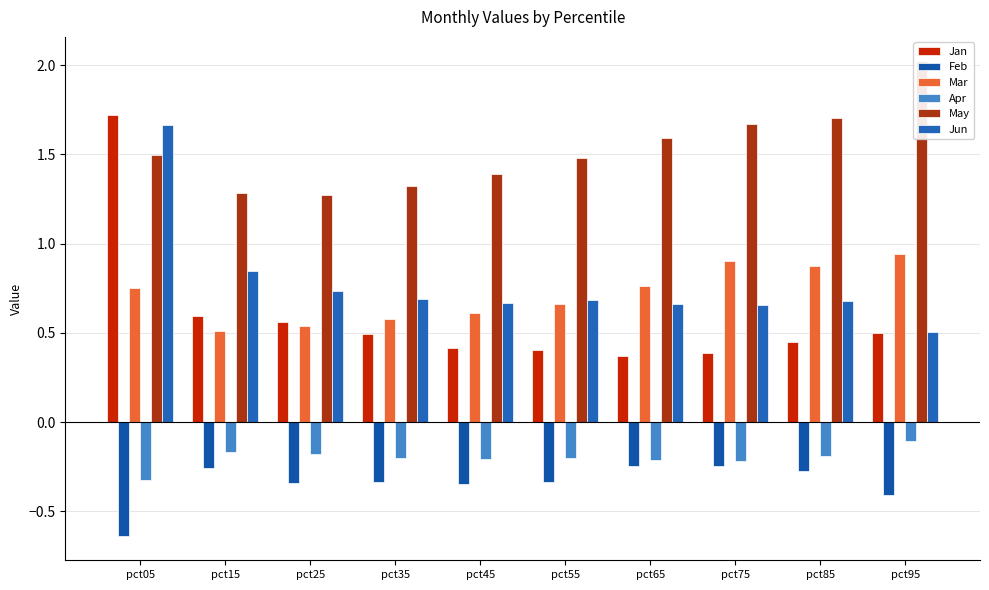

What is the greatest value displayed?

2.0